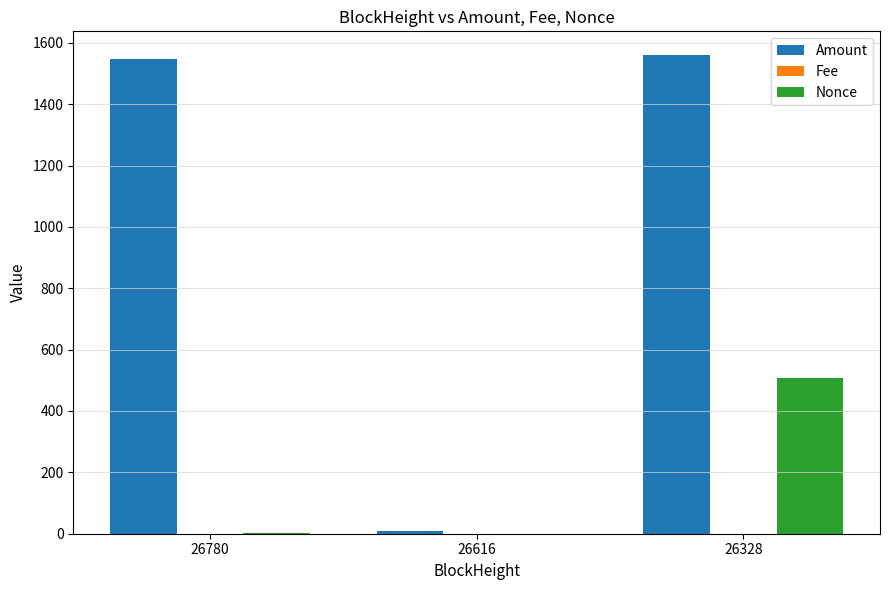

Which series changed the most between 26780 and 26328?

Nonce